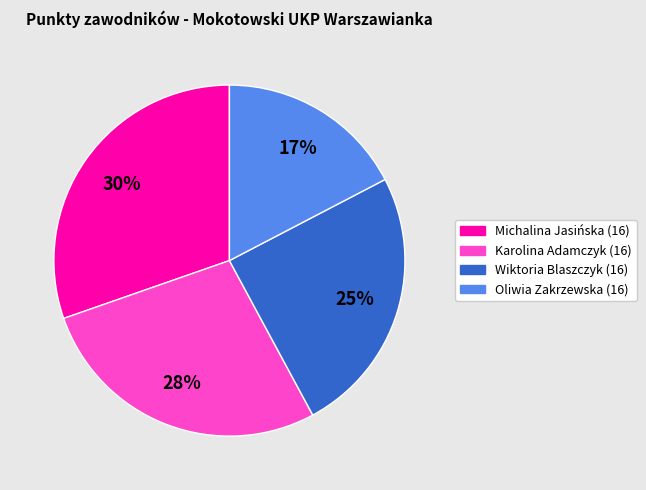

Does Wiktoria Blaszczyk (16) account for over 50% of the chart?

No